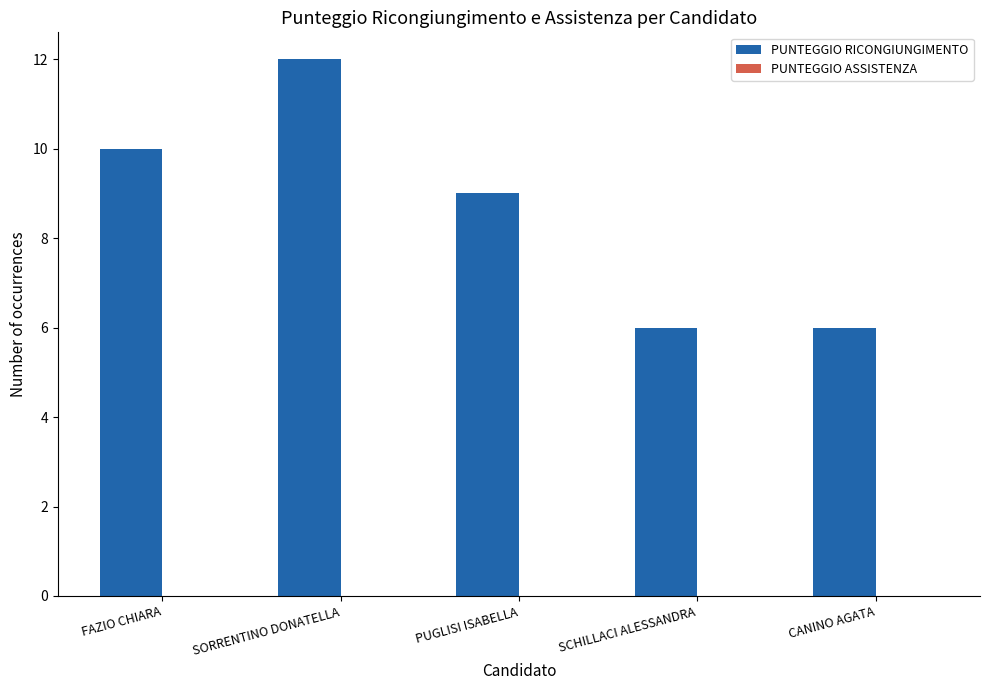

Which has a higher value, SORRENTINO DONATELLA or FAZIO CHIARA?

SORRENTINO DONATELLA